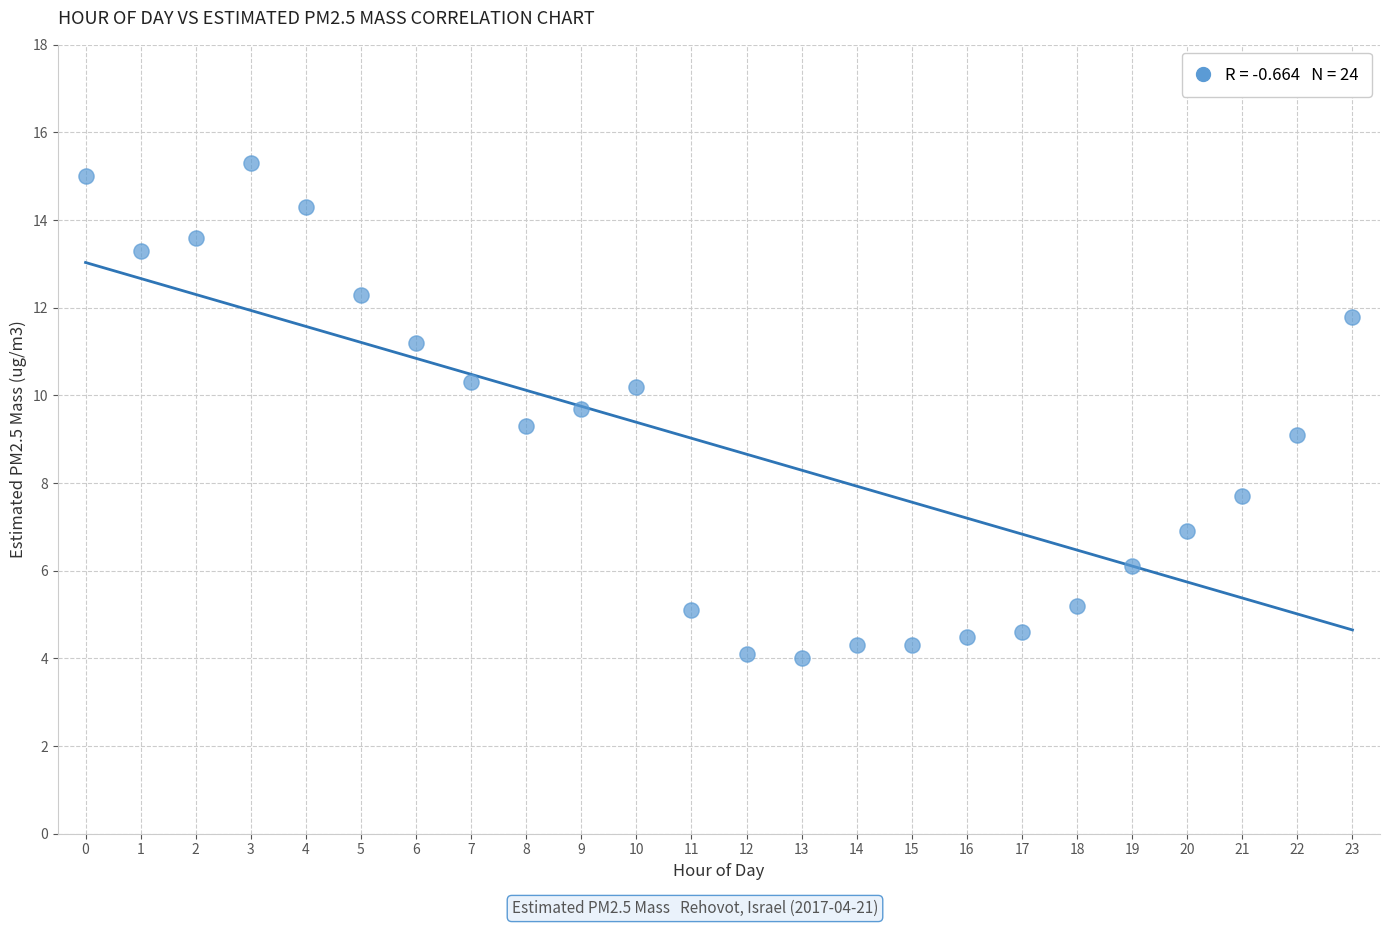

What is the range of Y values (max minus min)?

11.3